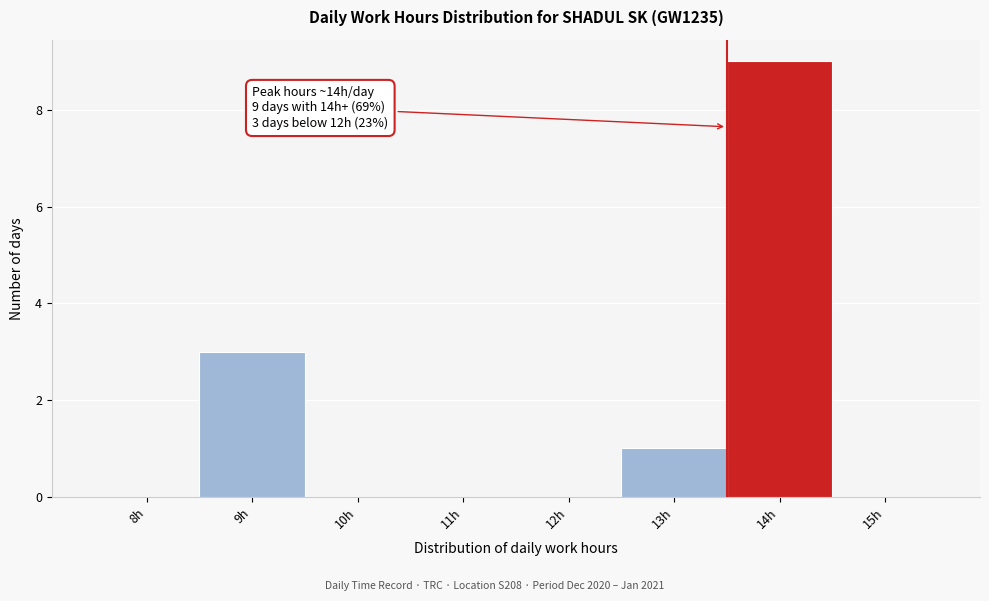

Reading left to right, list all the values displayed in this chart.

8h=0	9h=3	10h=0	11h=0	12h=0	13h=1	14h=9	15h=0